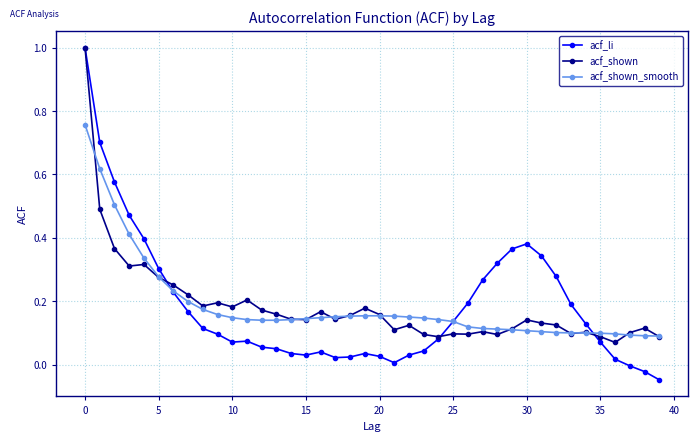

How many lines are shown in the chart?

3